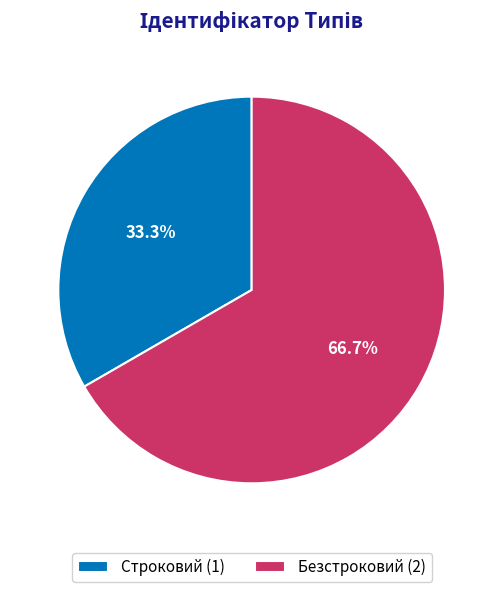

Which slice is the smallest?

Строковий